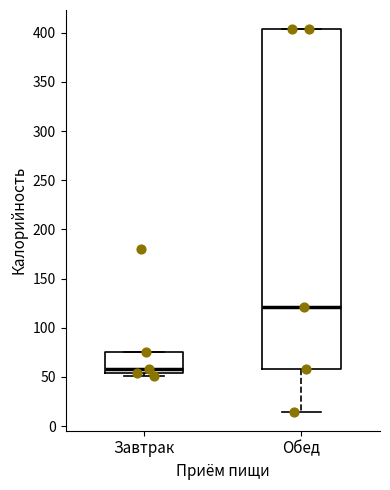

Reading left to right, read every box against the y-axis: the position of its median line, the range the box covers, and the ends of its whiskers. The values are not printed on the chart, so give them approximately, as read against the axis.

Завтрак: median 60, box 55 to 75, whiskers 50 to 75
Обед: median 120, box 60 to 405, whiskers 15 to 405